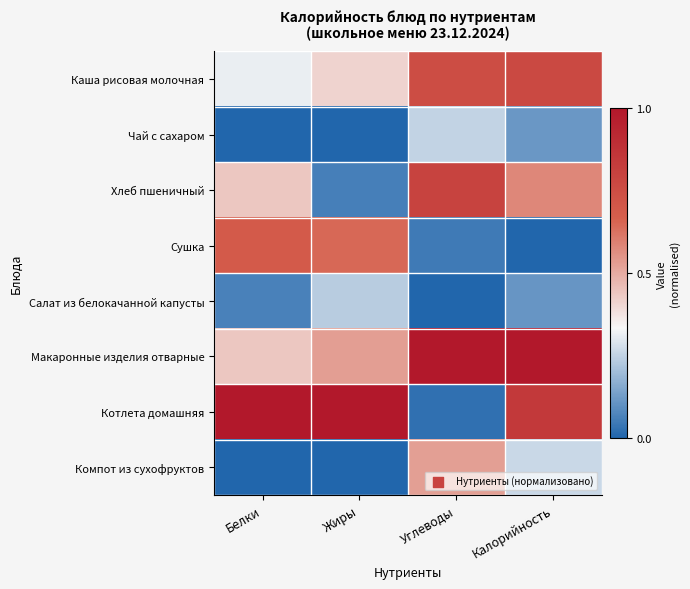

Rank the series at Калорийность from highest to lowest value.

Макаронные изделия отварные, Котлета домашняя, Каша рисовая молочная, Хлеб пшеничный, Компот из сухофруктов, Чай с сахаром, Салат из белокачанной капусты, Сушка